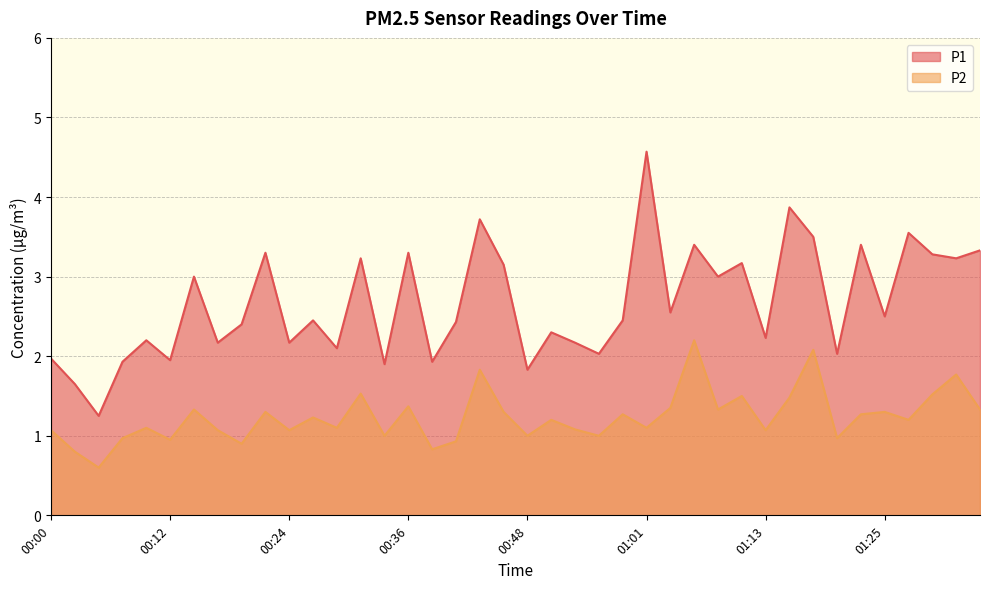

Does the chart display data point markers on the line(s)?

No